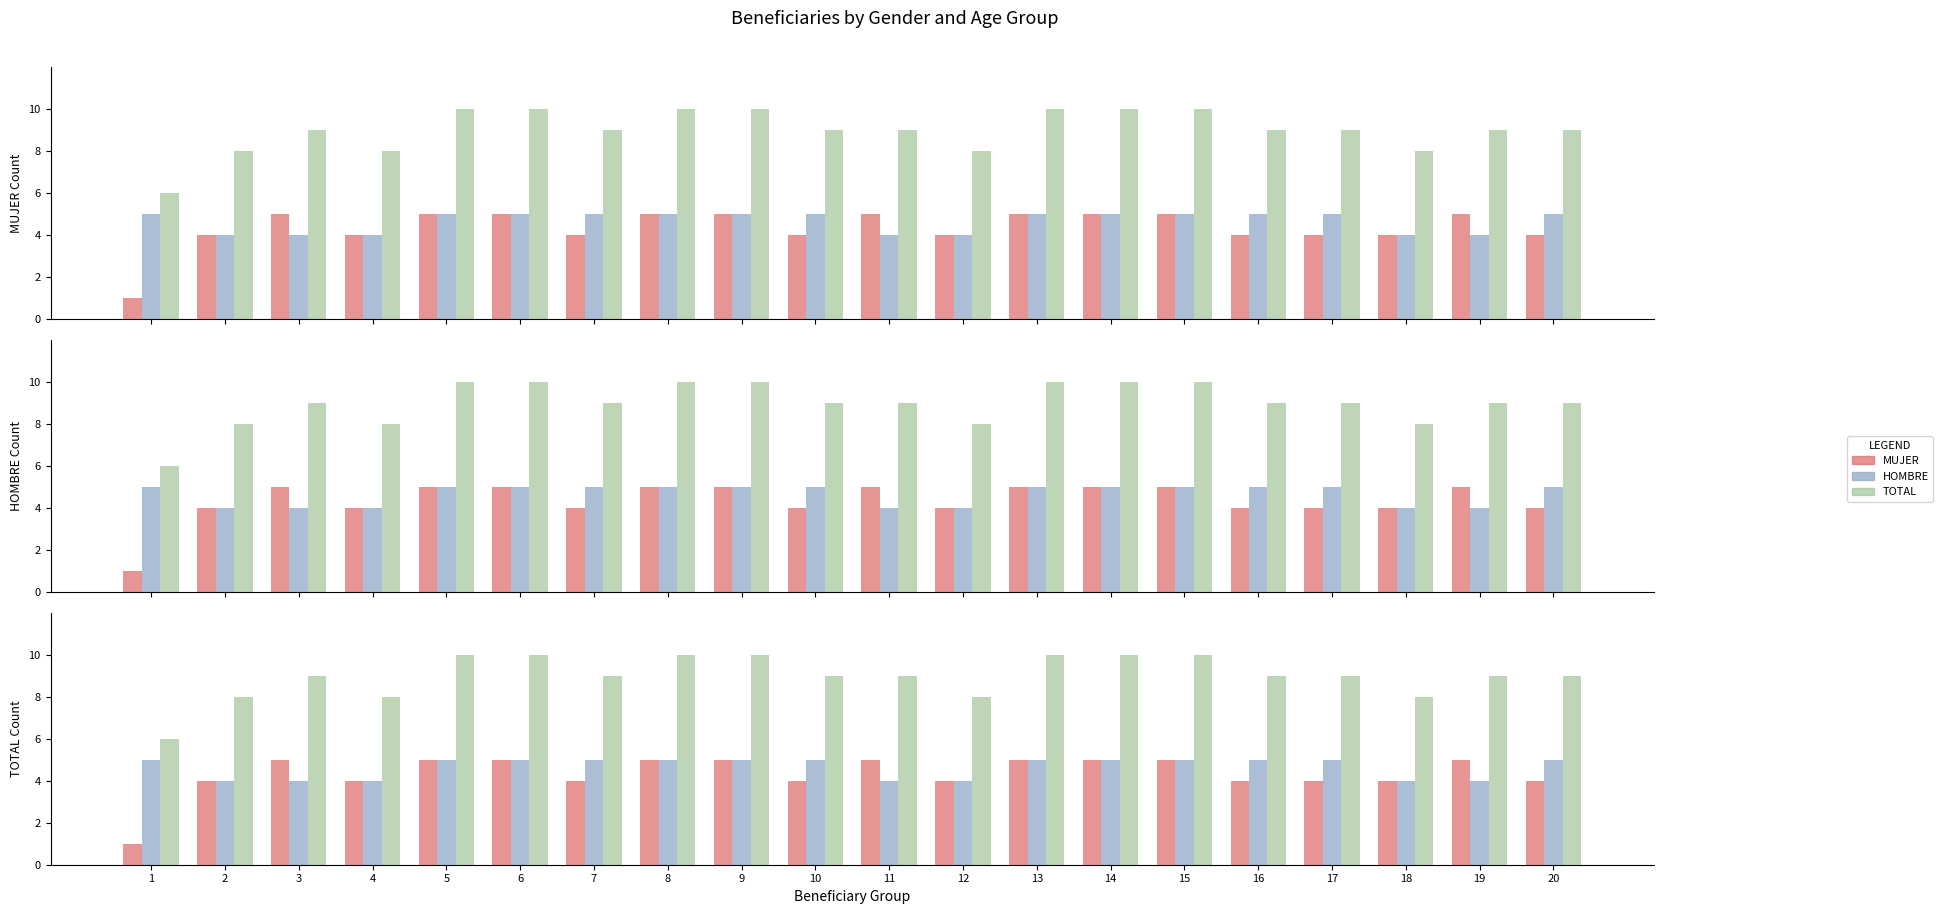

Reading left to right, transcribe all the data shown in this chart.

MUJER: 1=1	2=4	3=5	4=4	5=5	6=5	7=4	8=5	9=5	10=4	11=5	12=4	13=5	14=5	15=5	16=4	17=4	18=4	19=5	20=4
HOMBRE: 1=5	2=4	3=4	4=4	5=5	6=5	7=5	8=5	9=5	10=5	11=4	12=4	13=5	14=5	15=5	16=5	17=5	18=4	19=4	20=5
TOTAL: 1=6	2=8	3=9	4=8	5=10	6=10	7=9	8=10	9=10	10=9	11=9	12=8	13=10	14=10	15=10	16=9	17=9	18=8	19=9	20=9